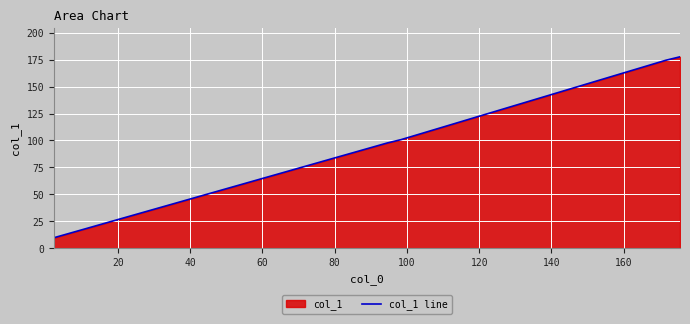

What is the smallest value displayed?

9.8